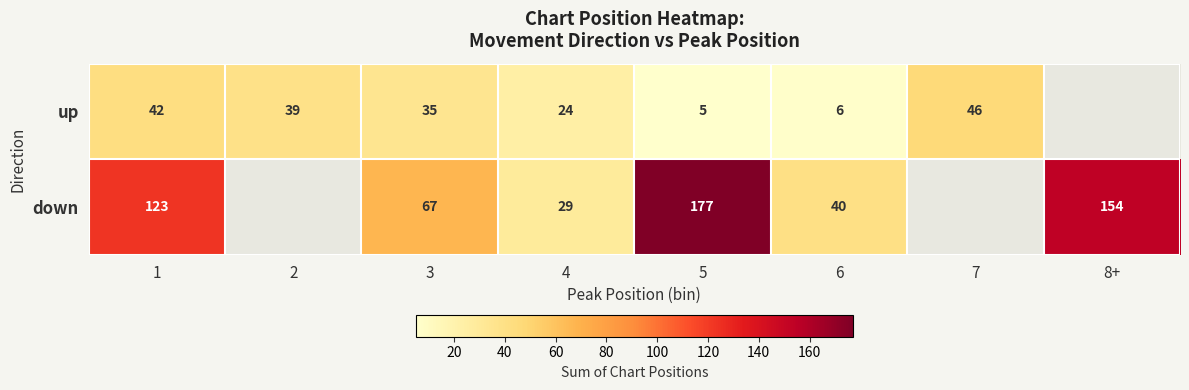

At which category is the sum across all series the highest?

5